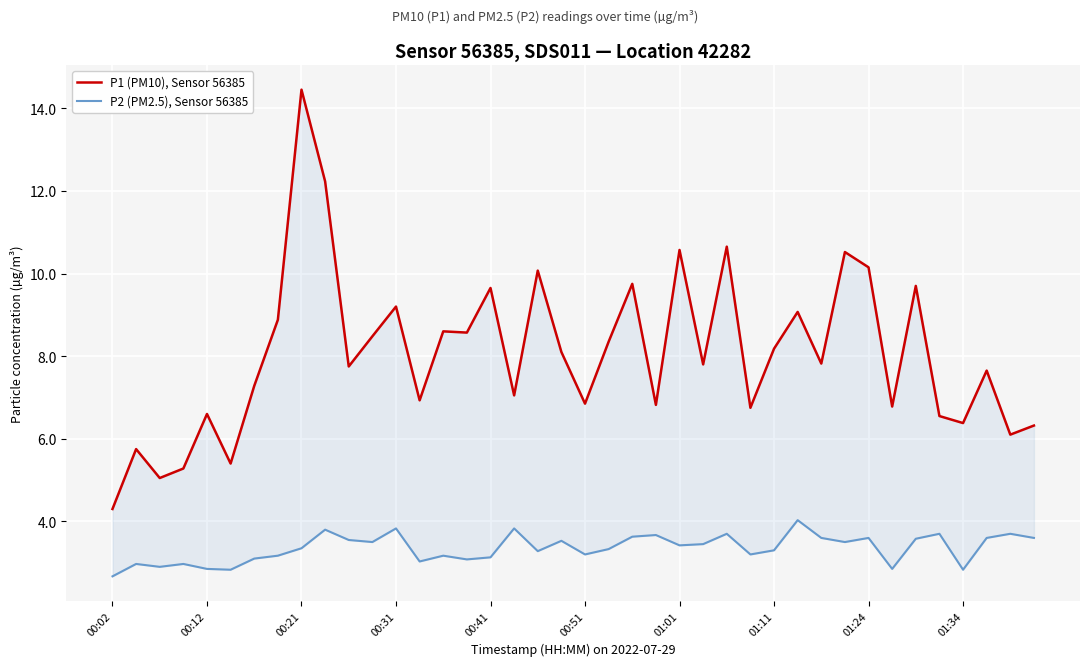

True or false: P2 (PM2.5), Sensor 56385 and P1 (PM10), Sensor 56385 cross at least once.

False